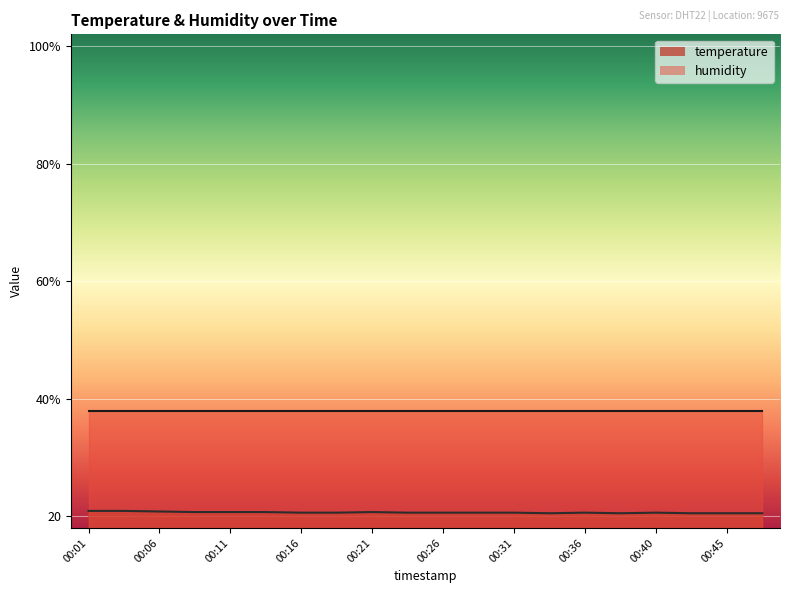

Rank the categories by value from highest to lowest.

00:01, 00:04, 00:06, 00:08, 00:11, 00:13, 00:21, 00:16, 00:18, 00:23, 00:26, 00:28, 00:31, 00:36, 00:40, 00:33, 00:38, 00:43, 00:45, 00:48